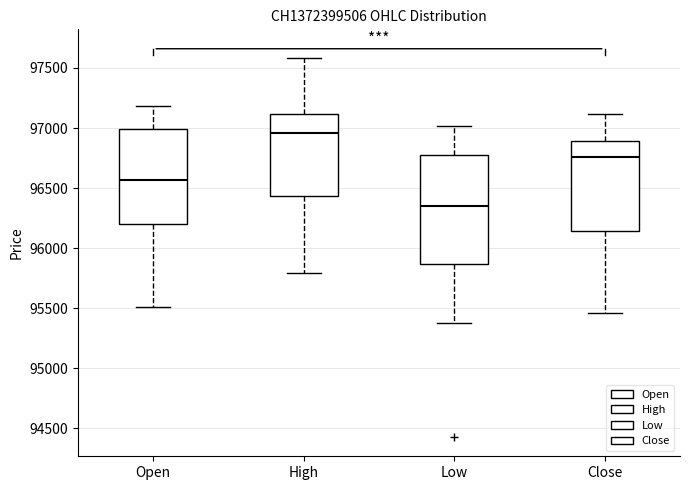

Reading left to right, transcribe this box plot: for each box, give where its median line is, the range the box spans, and where its two whiskers end, as read against the y-axis. The values are not printed on the chart, so give them approximately, as read against the axis.

Open: median 96550, box 96200 to 97000, whiskers 95500 to 97200
High: median 96950, box 96450 to 97100, whiskers 95800 to 97600
Low: median 96350, box 95850 to 96800, whiskers 95400 to 97000
Close: median 96750, box 96150 to 96900, whiskers 95450 to 97100